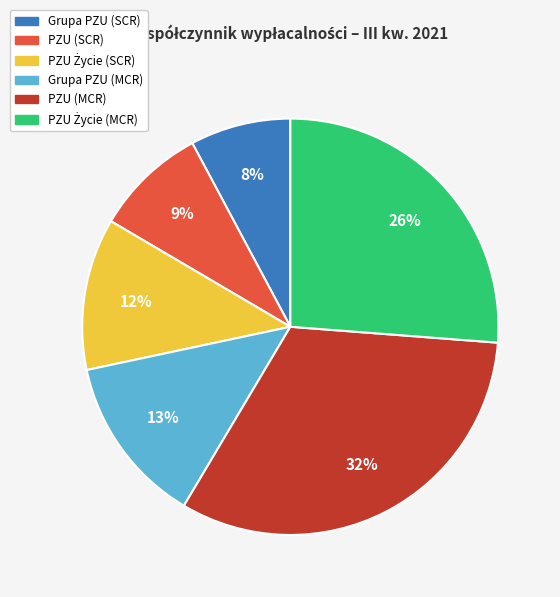

What is the ratio of the value at PZU (MCR) to the value at Grupa PZU (MCR)?

2.5